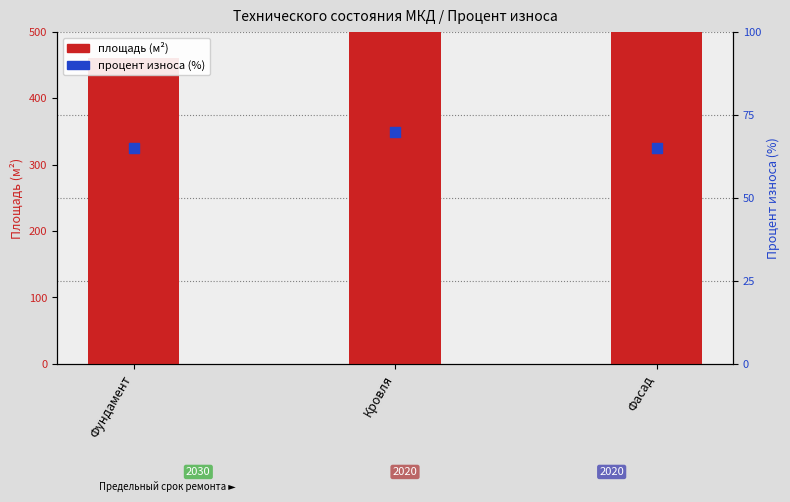

Is the value of процент износа (%) at Фасад greater than the value of площадь (м²) at Фасад?

No